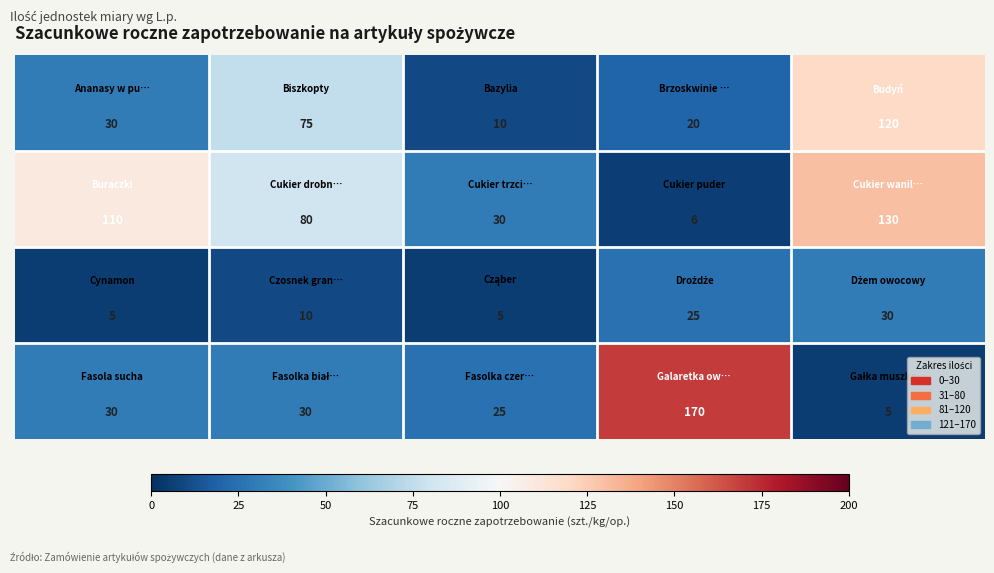

At how many categories does at least one series exceed 78?

4